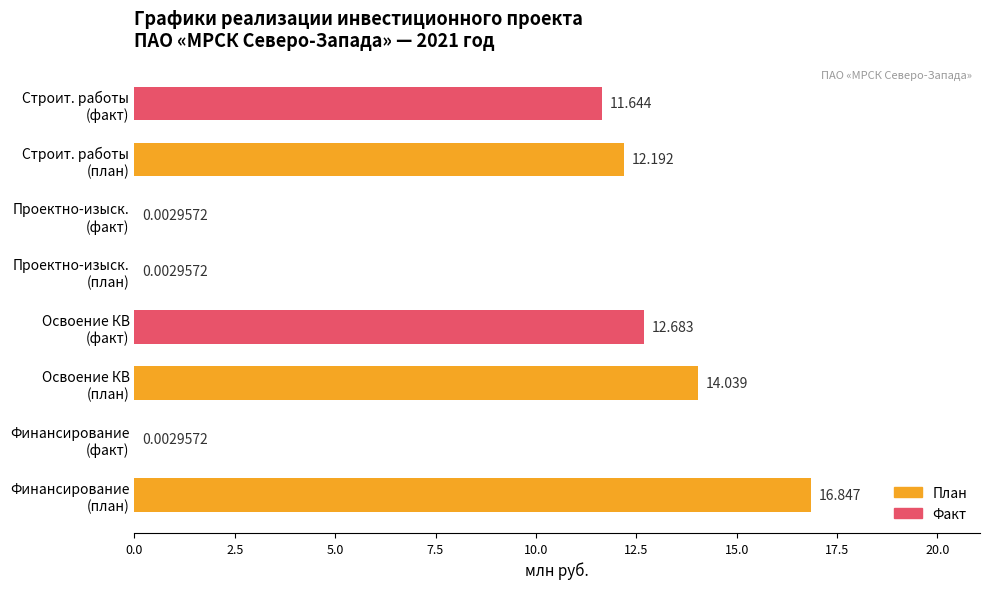

Are the bars horizontal?

Yes